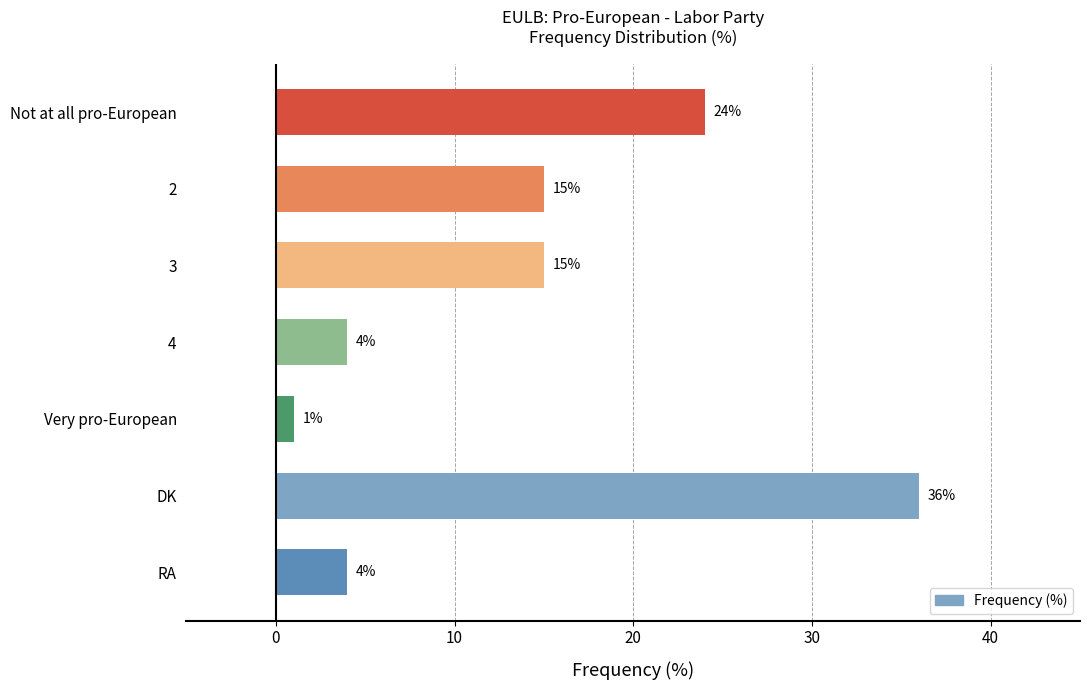

Approximately how many times larger is the value at 2 compared to DK?

0.4